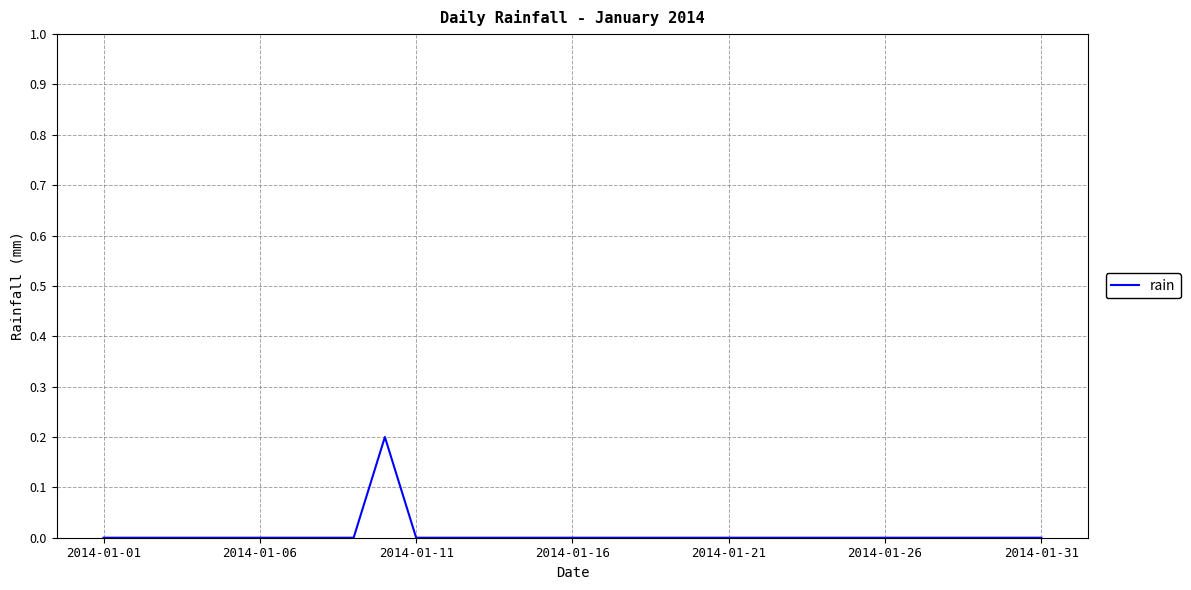

The chart shows a value of 0.0 at 2014-01-11. True or false?

True